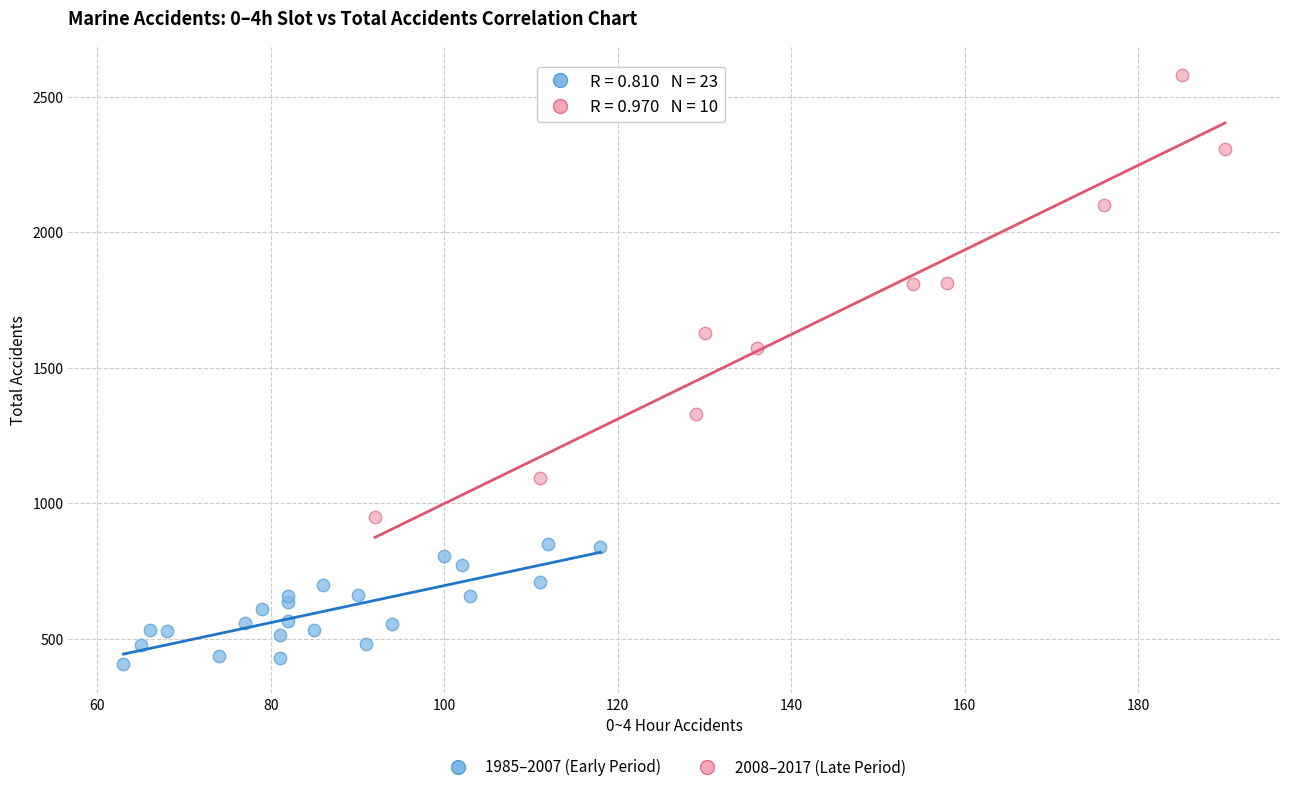

Which series reaches the minimum Y coordinate?

1985–2007 (Early Period)